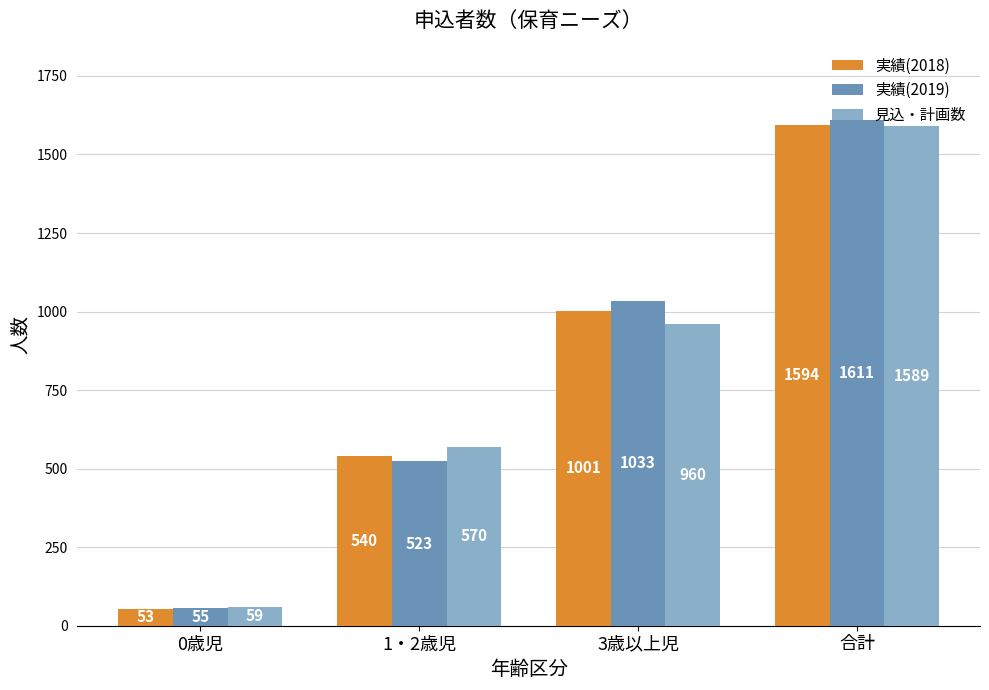

How many groups of bars are there?

4